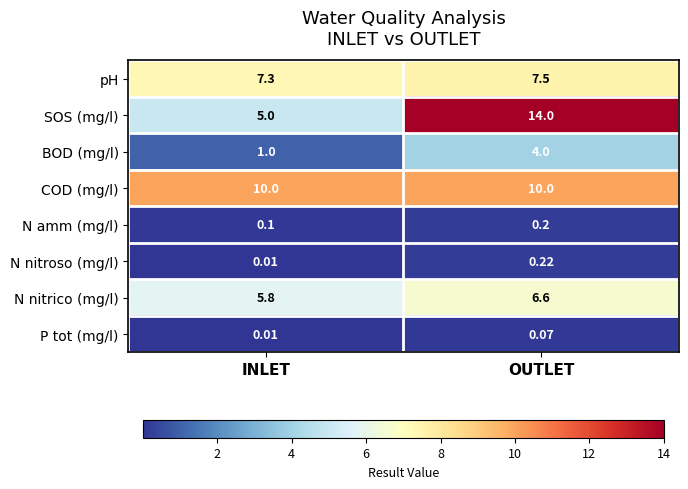

Which label corresponds to the smallest value in the chart?

INLET